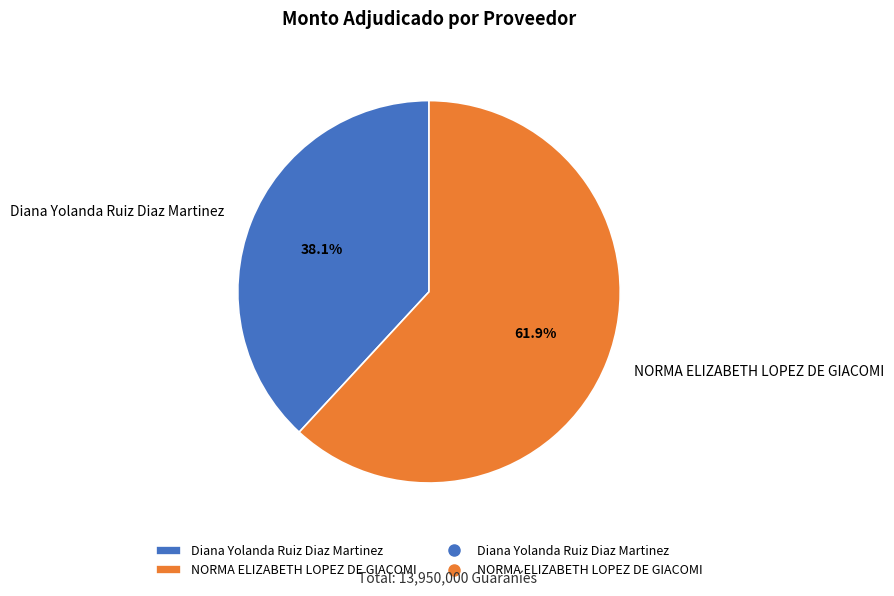

To the nearest percent, what is the difference between the largest and smallest slice percentages?

24%